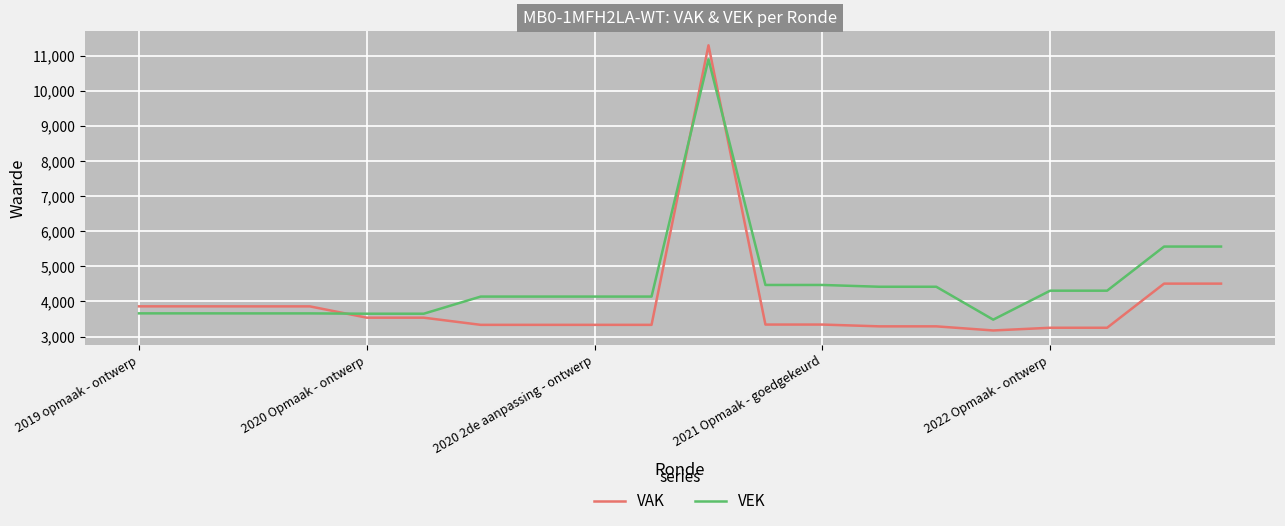

Which series has the largest total across all categories?

VEK